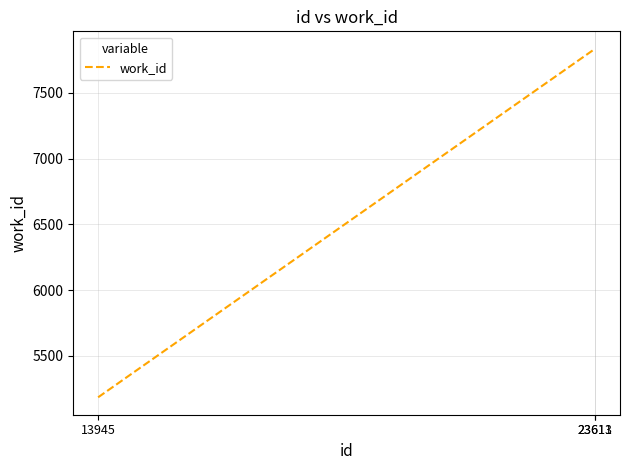

Between 23611 and 13945, which is larger?

23611